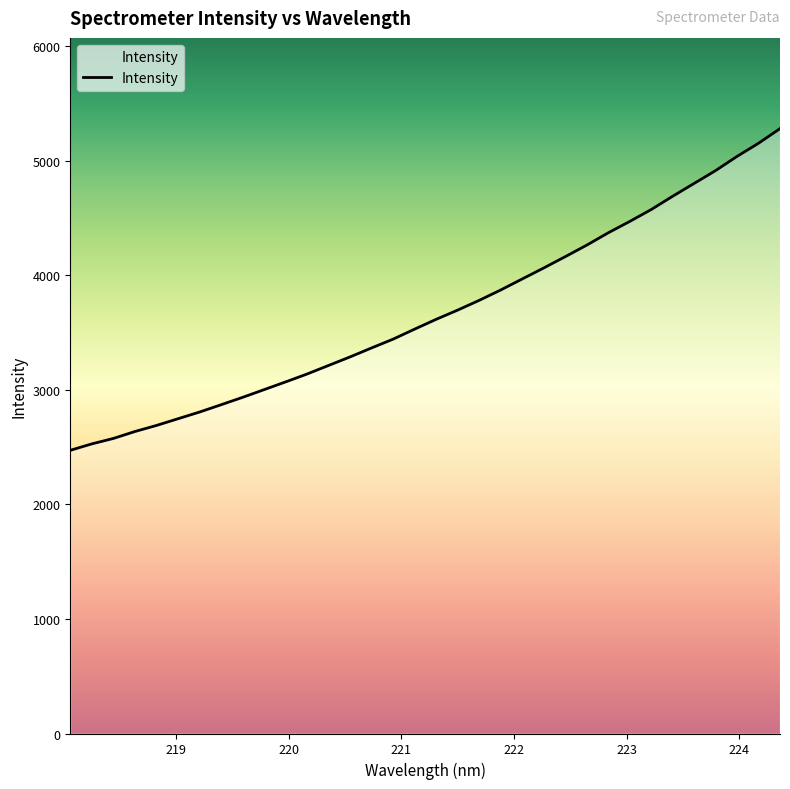

What is the maximum value shown in the chart?

5280.9